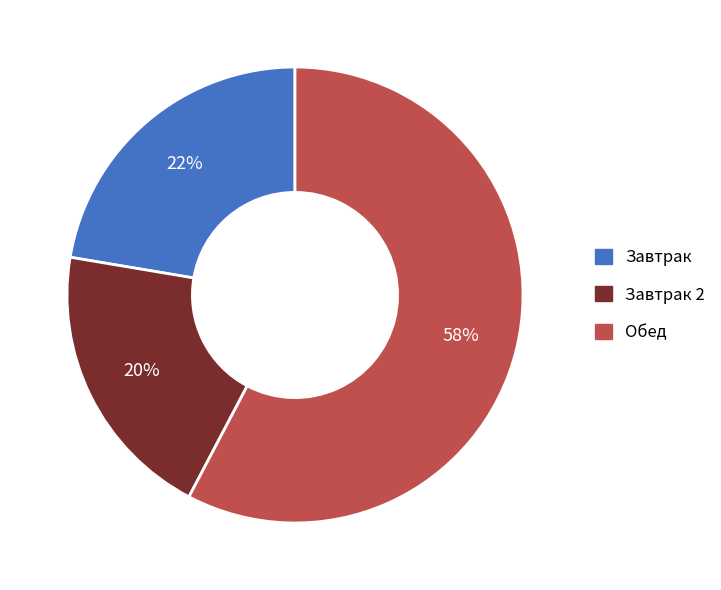

What percentage is the Завтрак slice, to the nearest percent?

22%